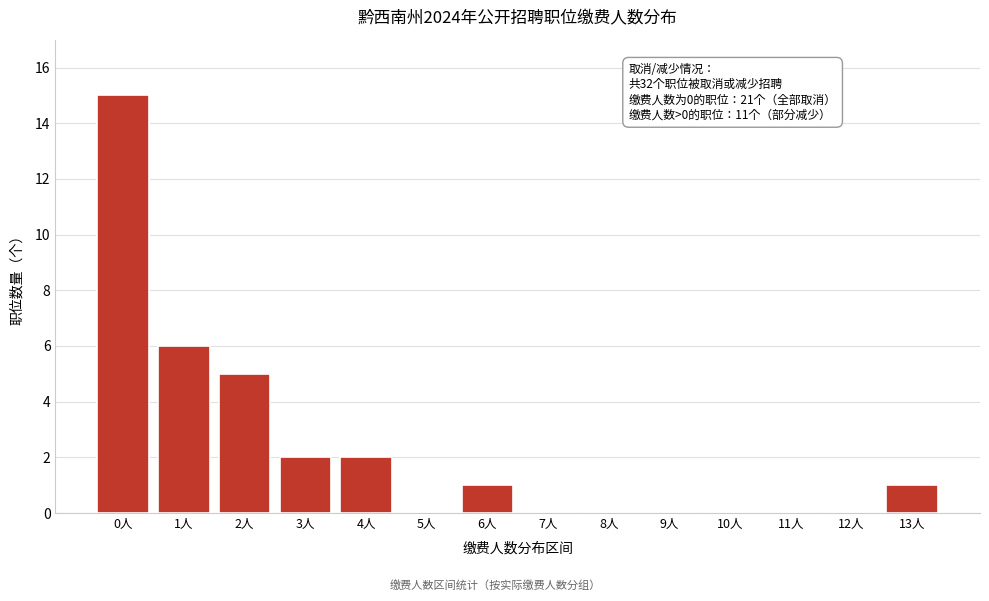

True or false: the data shows 2 at 4人.

True